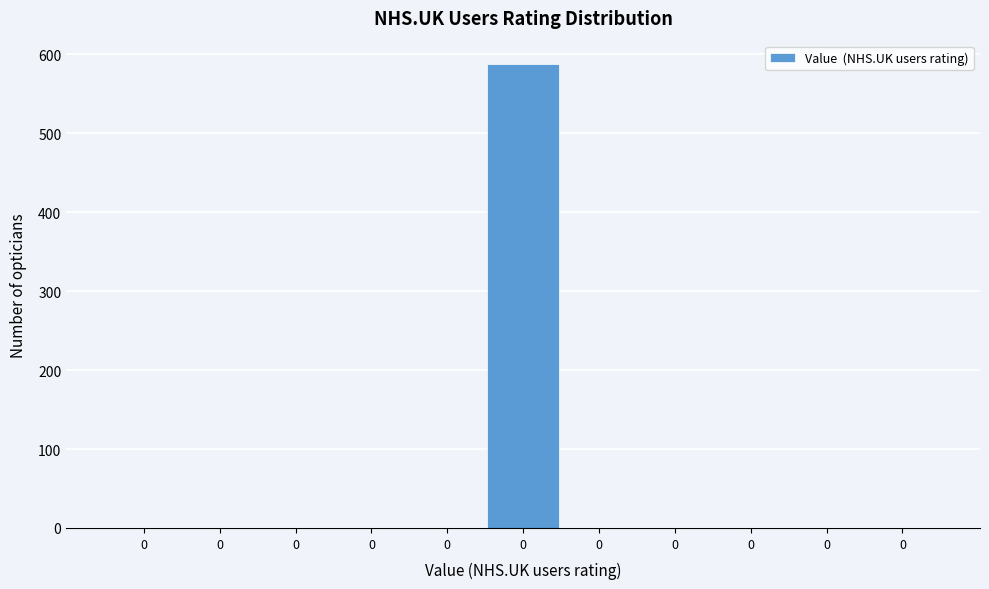

How many data points does each series have?

11